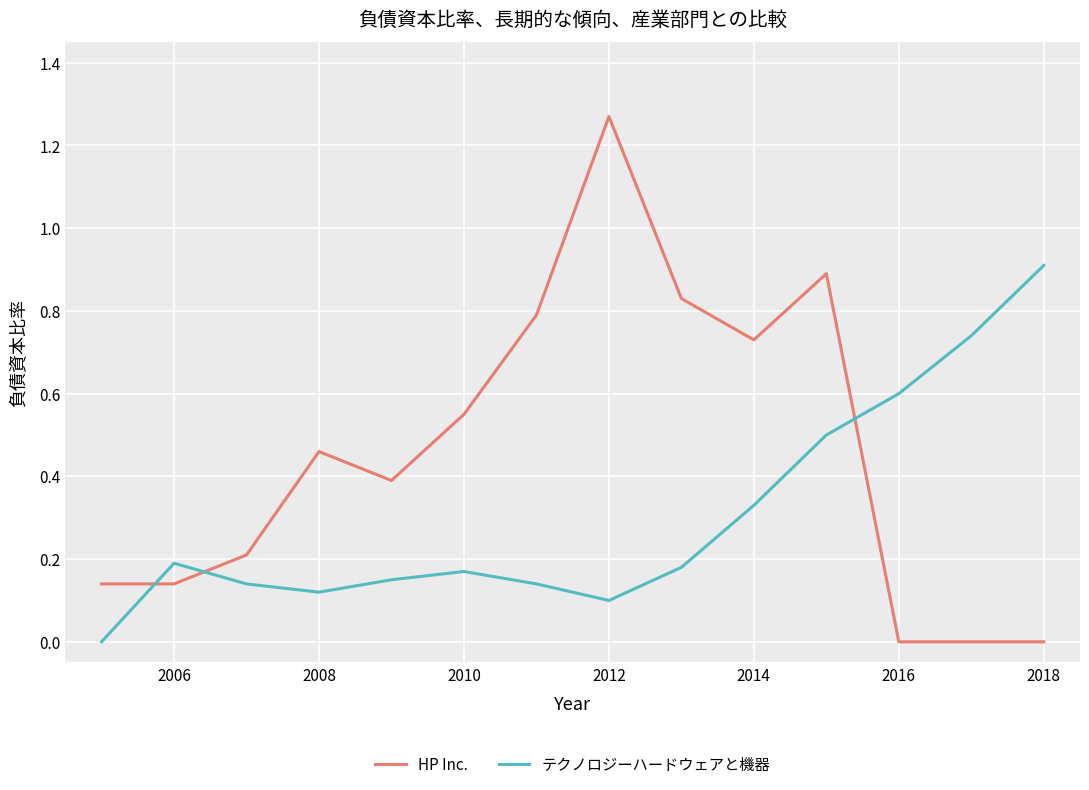

Which series has the widest spread of values?

HP Inc.